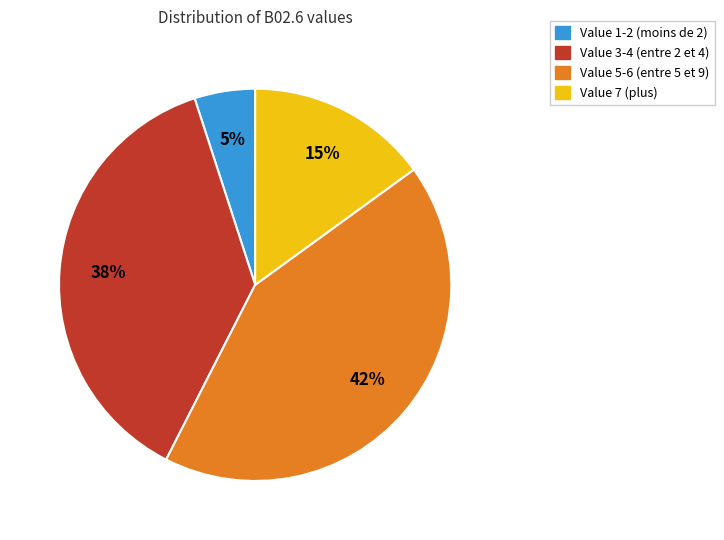

To the nearest percent, what is the average slice percentage?

25%